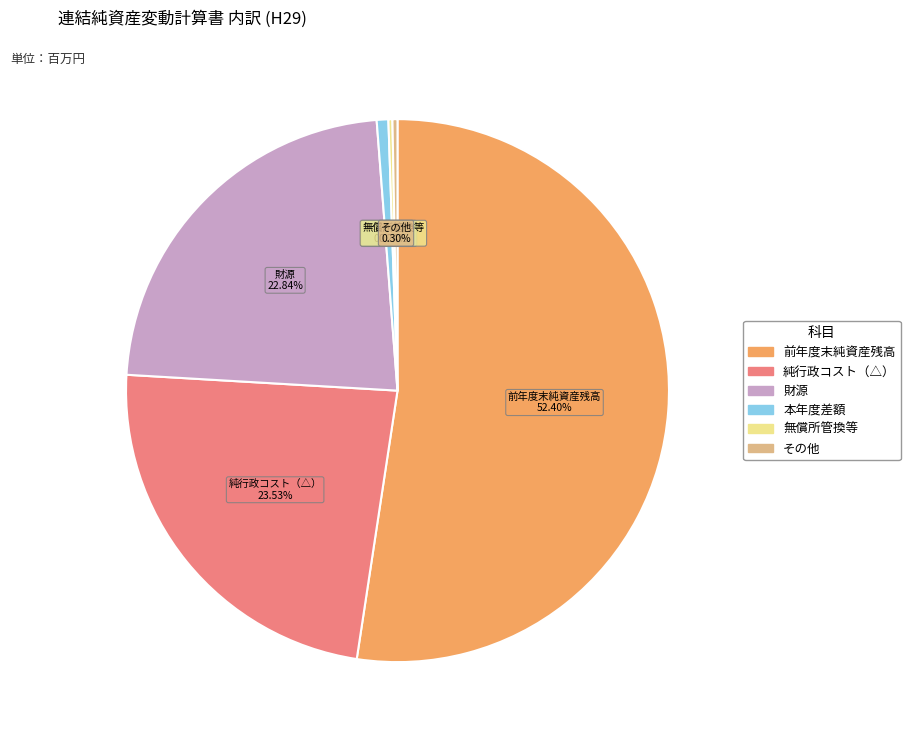

What is the largest slice in the pie chart?

前年度末純資産残高